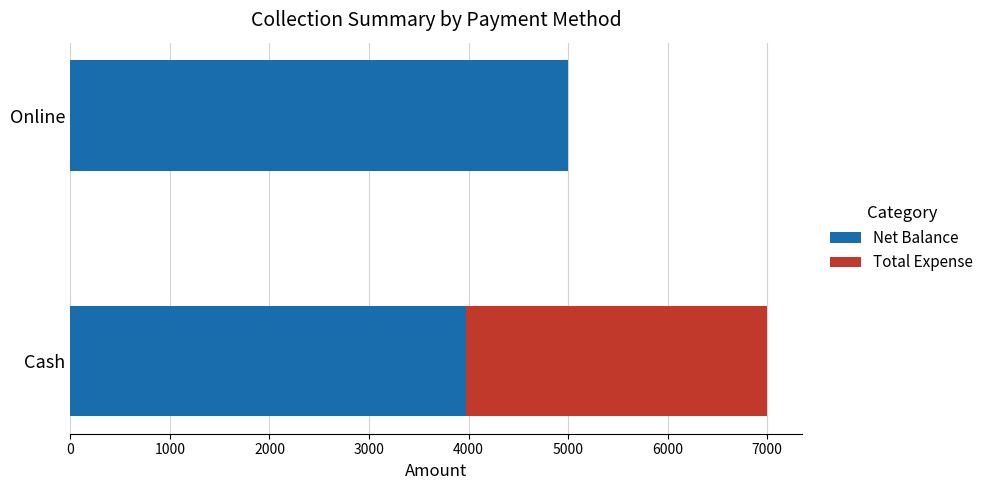

The Net Balance series shows 7606 at Online. True or false?

False